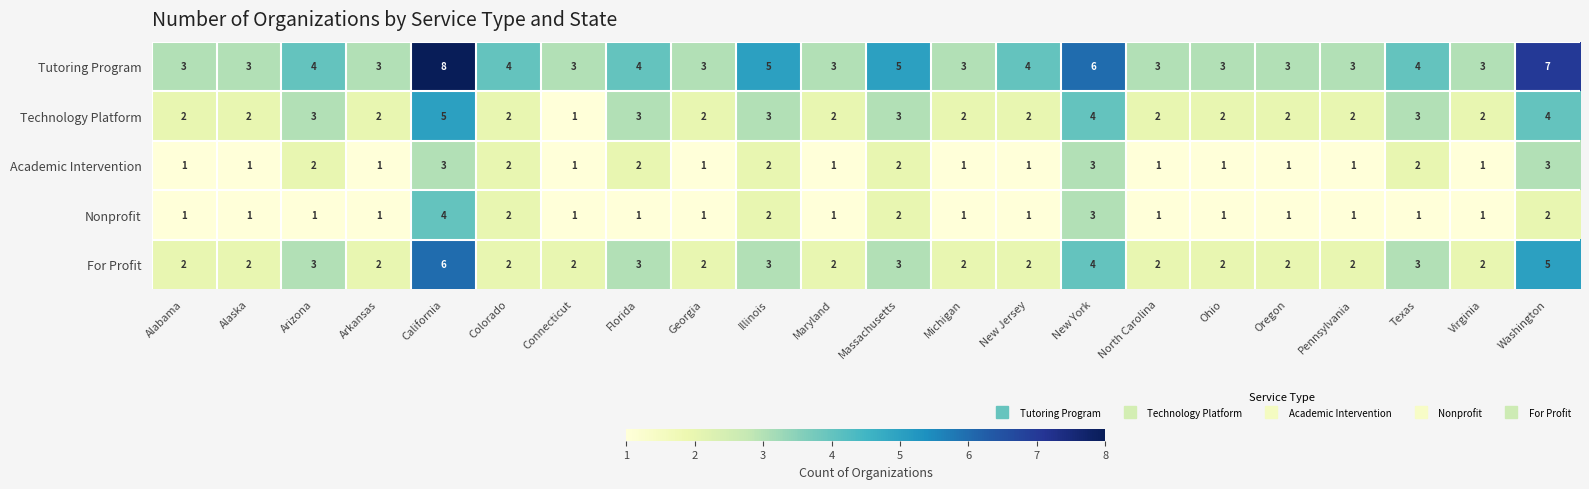

What is the spread (max minus min) of values at Massachusetts?

3